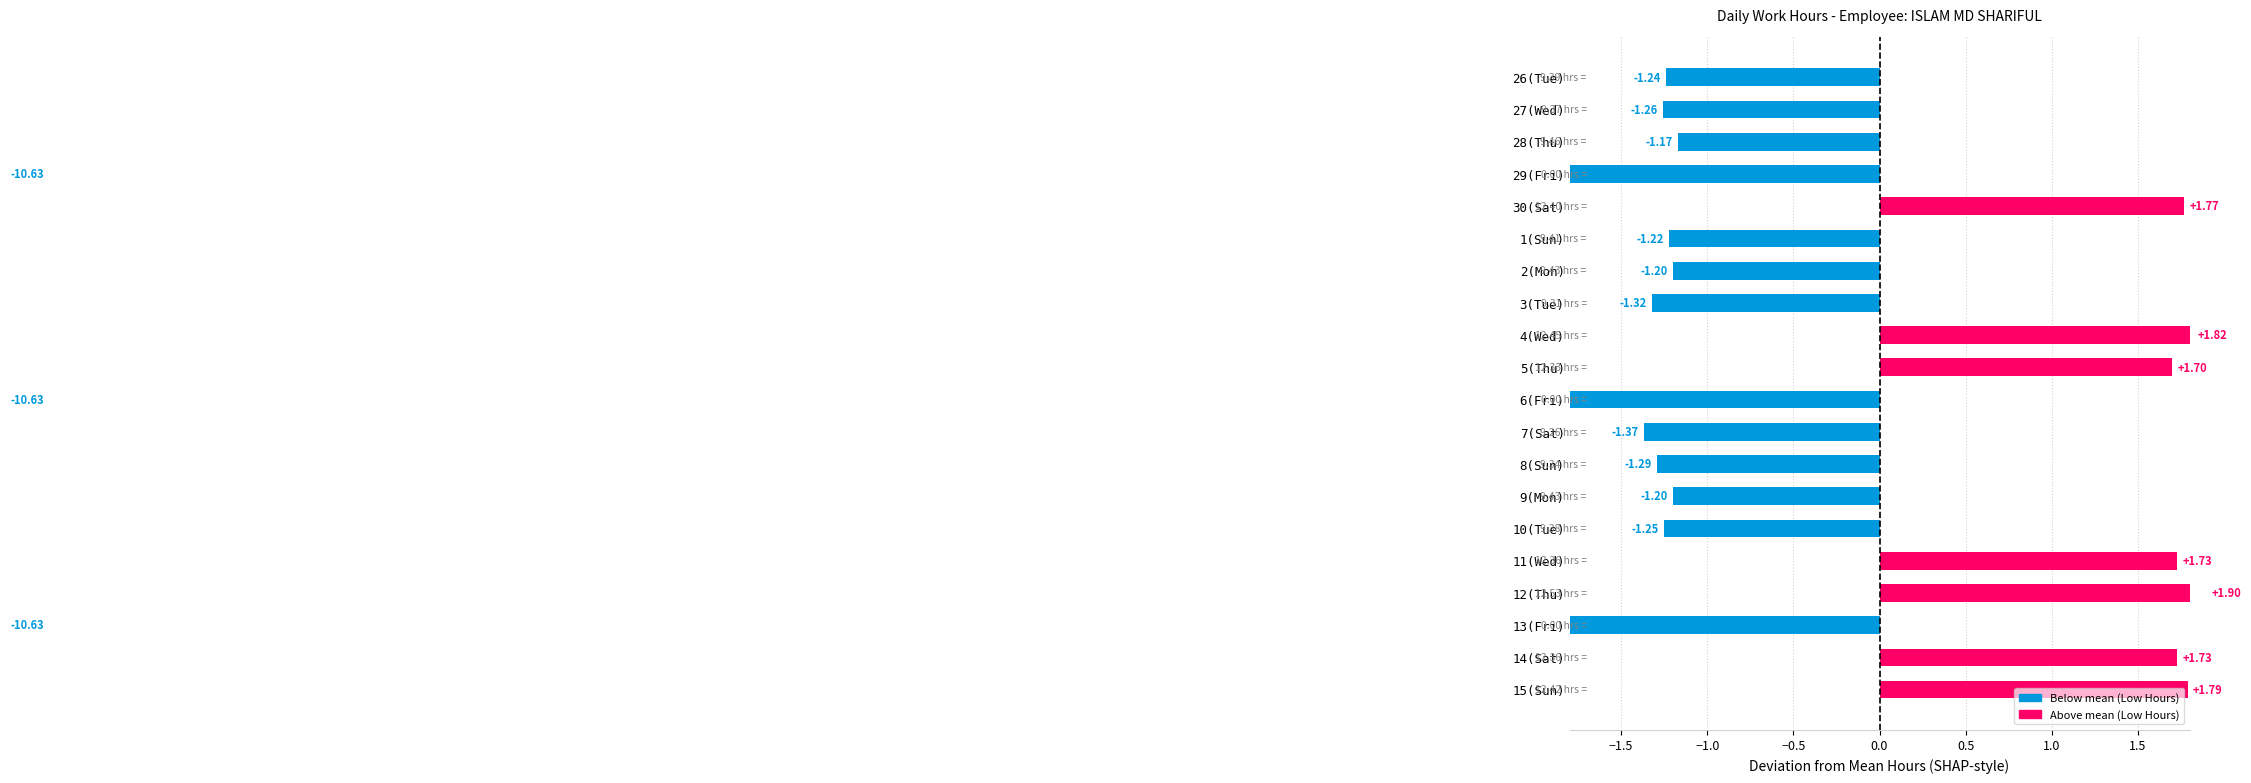

How many distinct data groups are displayed?

1